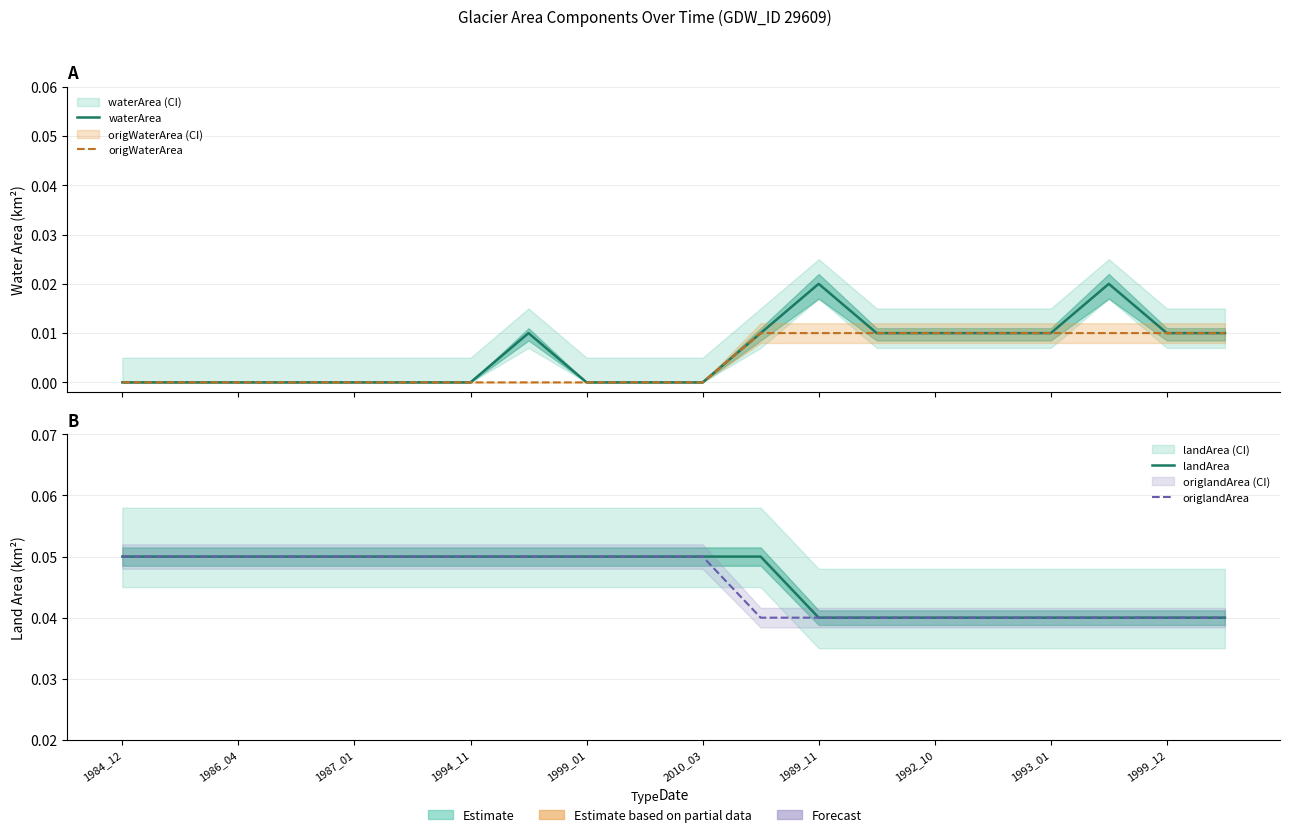

Is the value of origWaterArea at 1994_11 greater than the value of origlandArea at 1994_11?

No